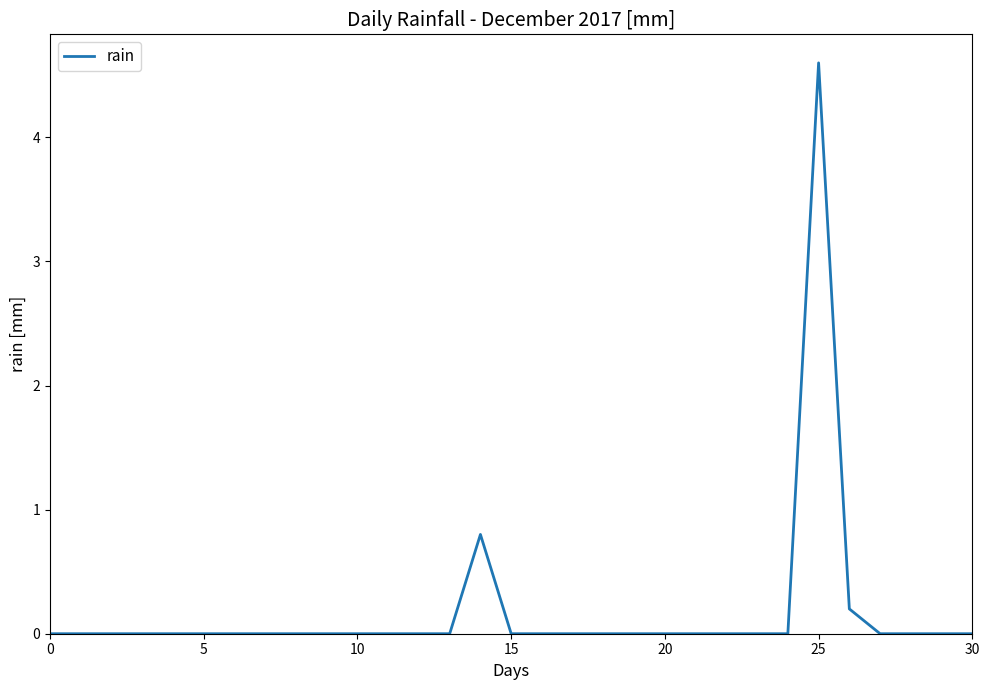

Reading right to left, transcribe all the data shown in this chart.

0.0	0.0	0.0	0.0	0.2	4.6	0.0	0.0	0.0	0.0	0.0	0.0	0.0	0.0	0.0	0.0	0.8	0.0	0.0	0.0	0.0	0.0	0.0	0.0	0.0	0.0	0.0	0.0	0.0	0.0	0.0